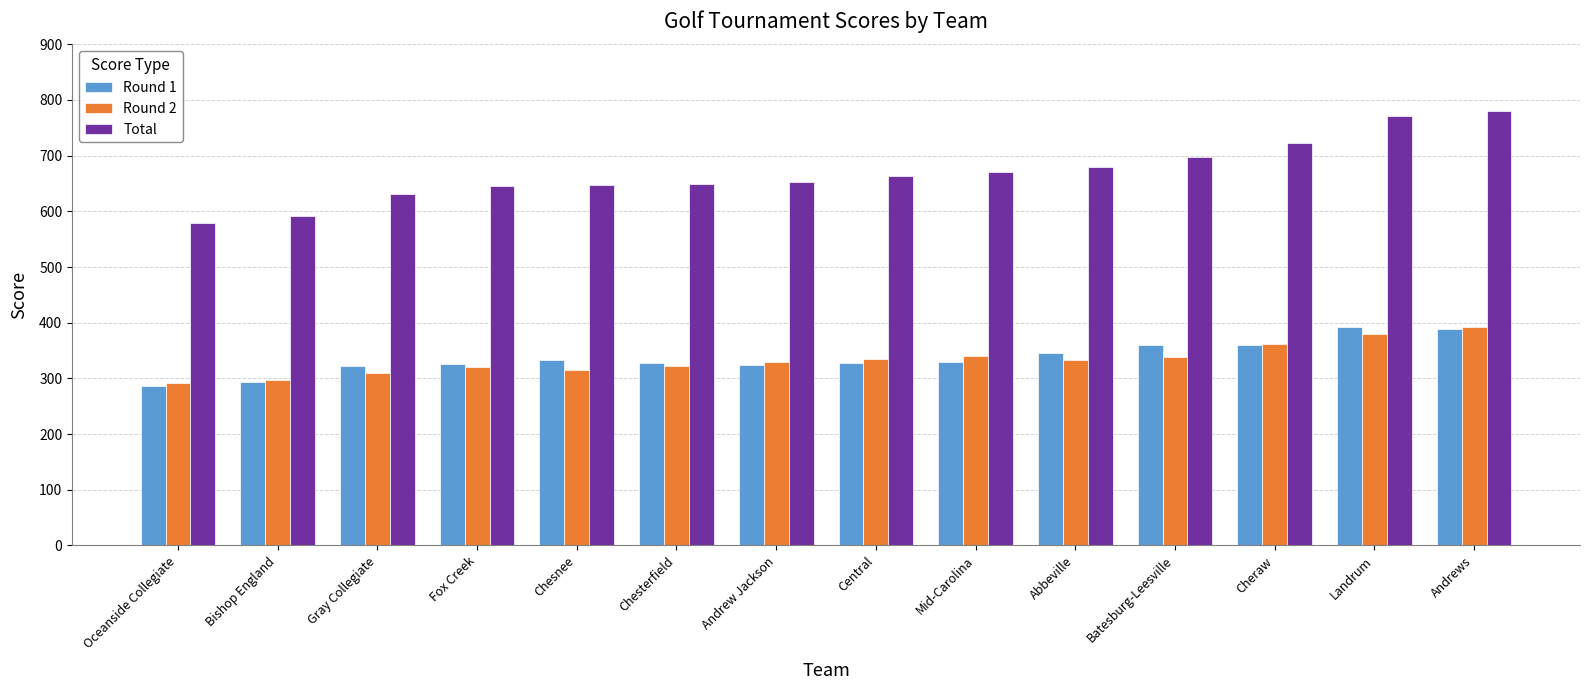

Does the chart contain any negative values?

No